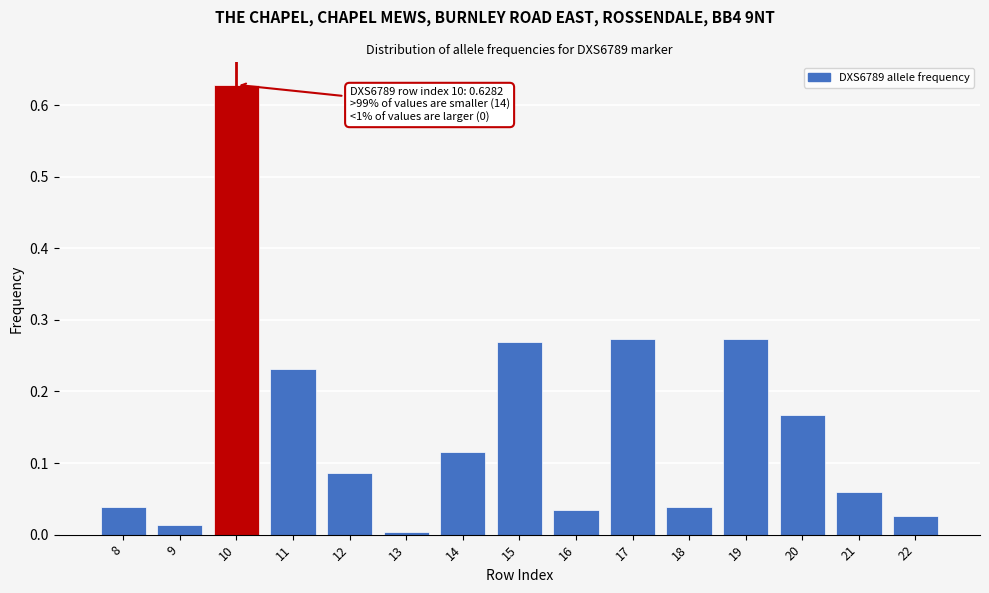

Is it true that the value at 16 is 0.1?

False